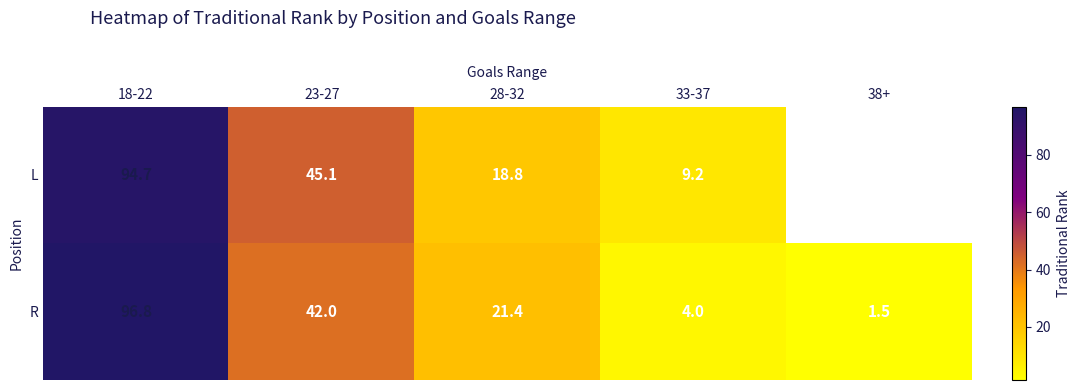

At which category does the chart reach its minimum across all series?

38+